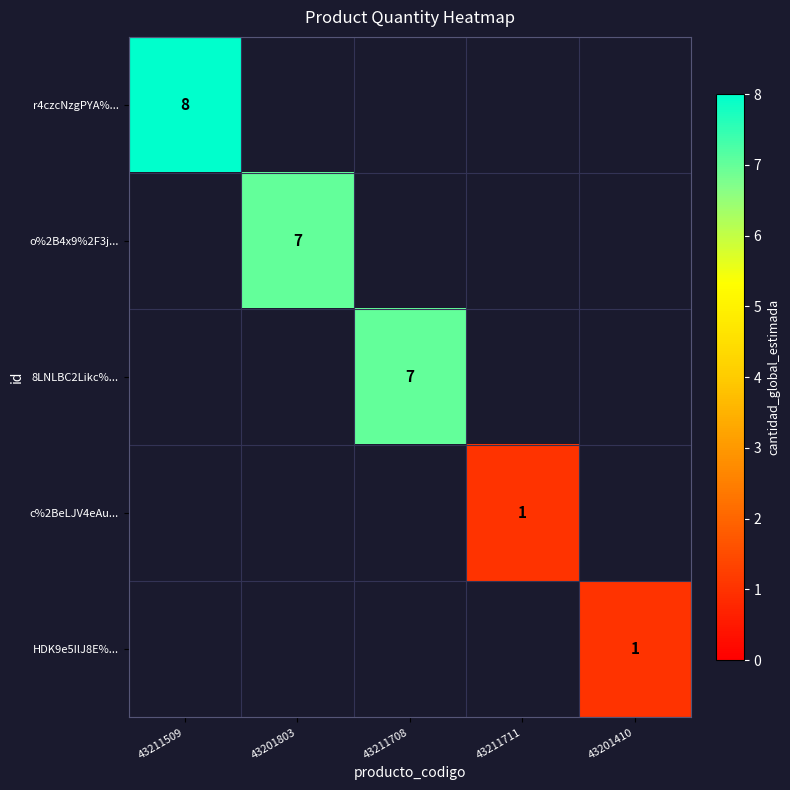

Is it true that o%2B4x9%2F3j... equals 2.6 at 43201803?

False